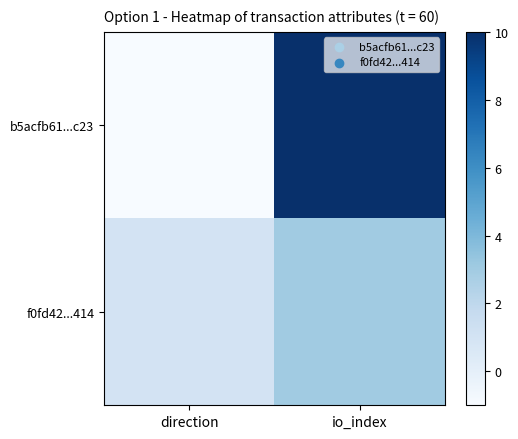

Rank the series by their average value, from highest to lowest.

b5acfb61...c23, f0fd42...414